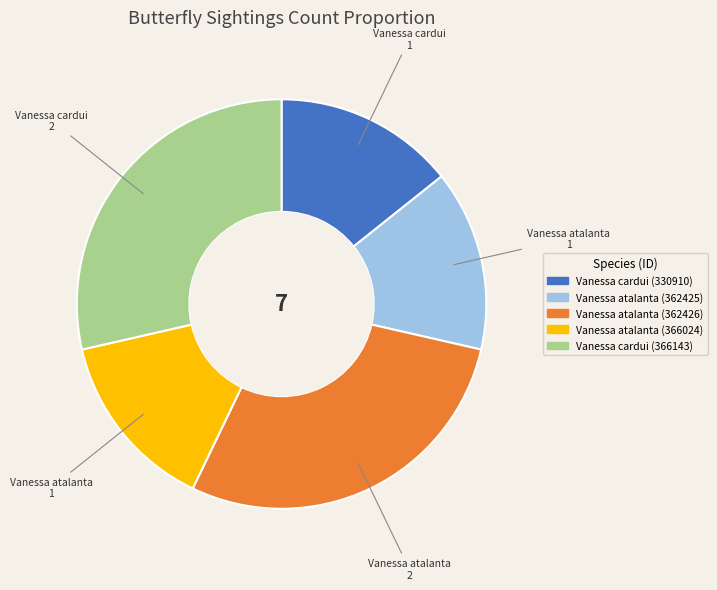

Approximately how many times larger is the value at Vanessa cardui (366143) compared to Vanessa atalanta (362426)?

1.0